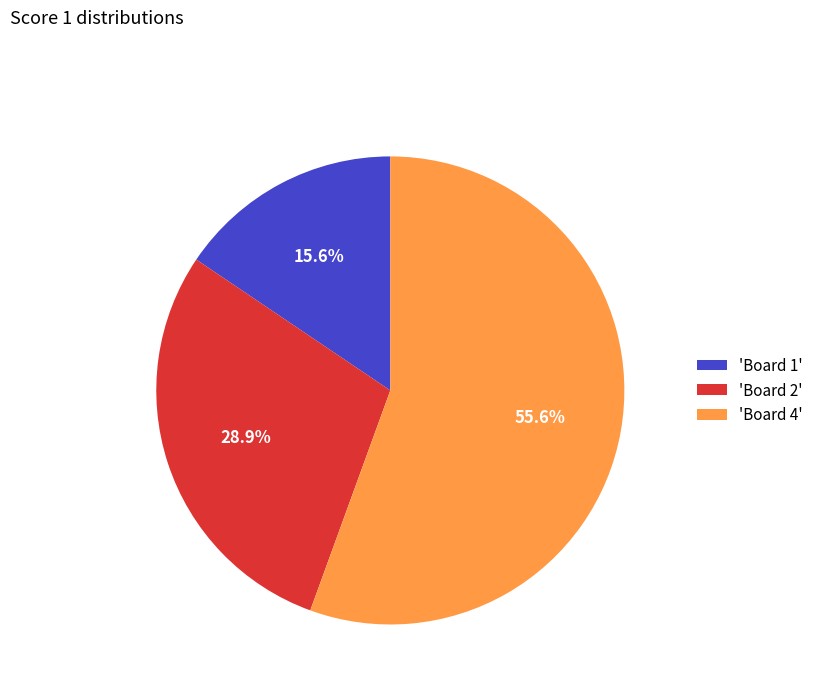

What is the largest slice in the pie chart?

'Board 4'